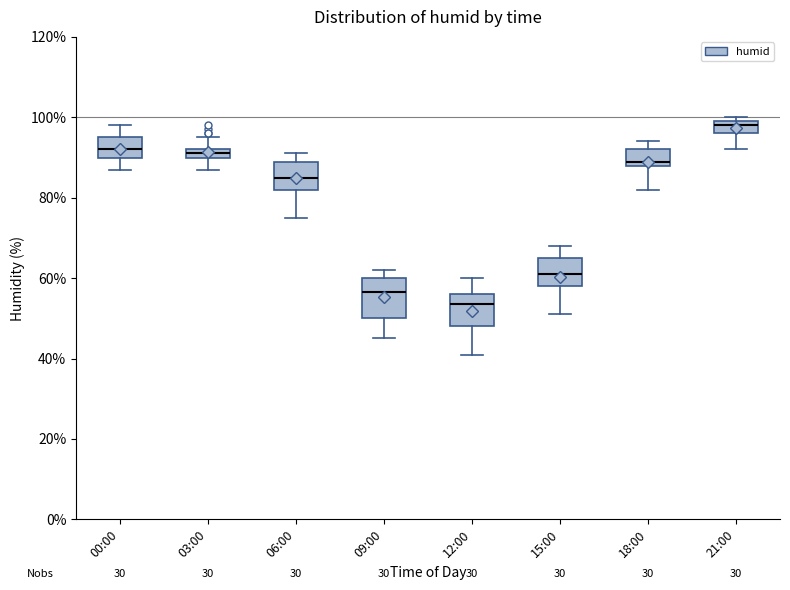

Where does the lower whisker of the box for 00:00 end on the y-axis? The values are not printed on the chart, so give them approximately, as read against the axis.

88